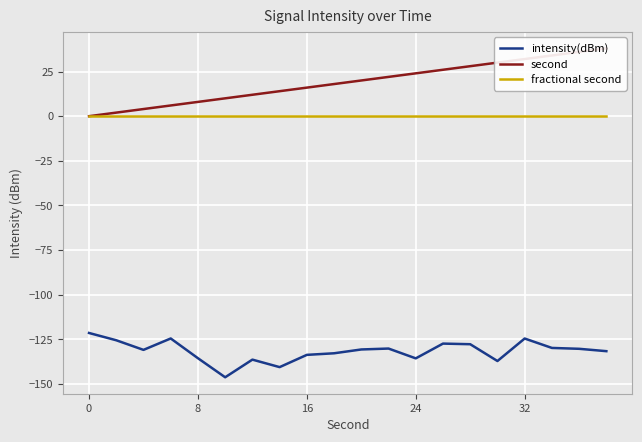

What is the value of the second point at the 6th from the left?

10.0